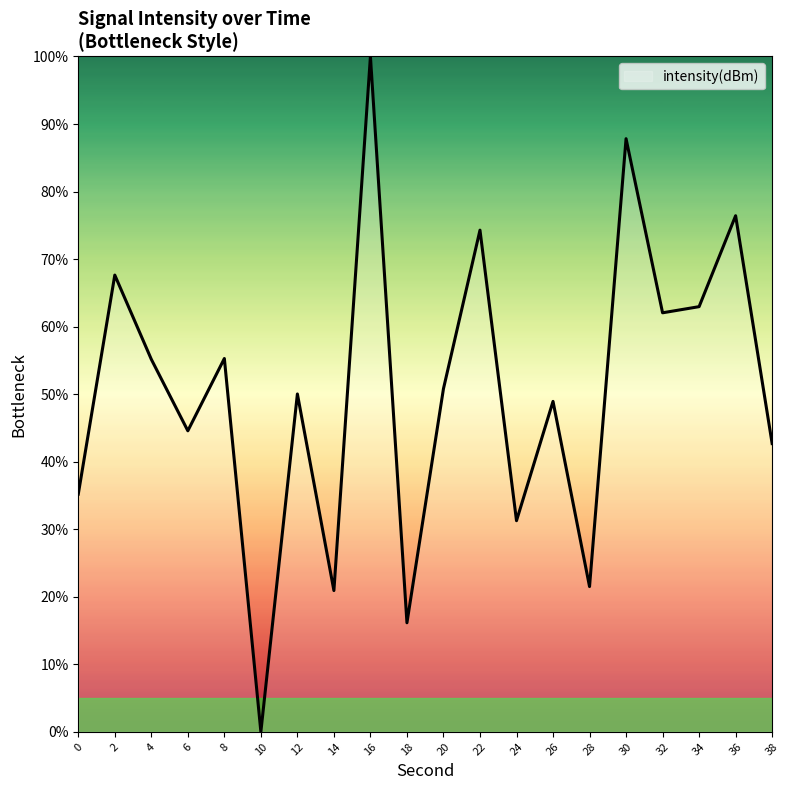

What is the change in value from 0 to 26?

+13.7